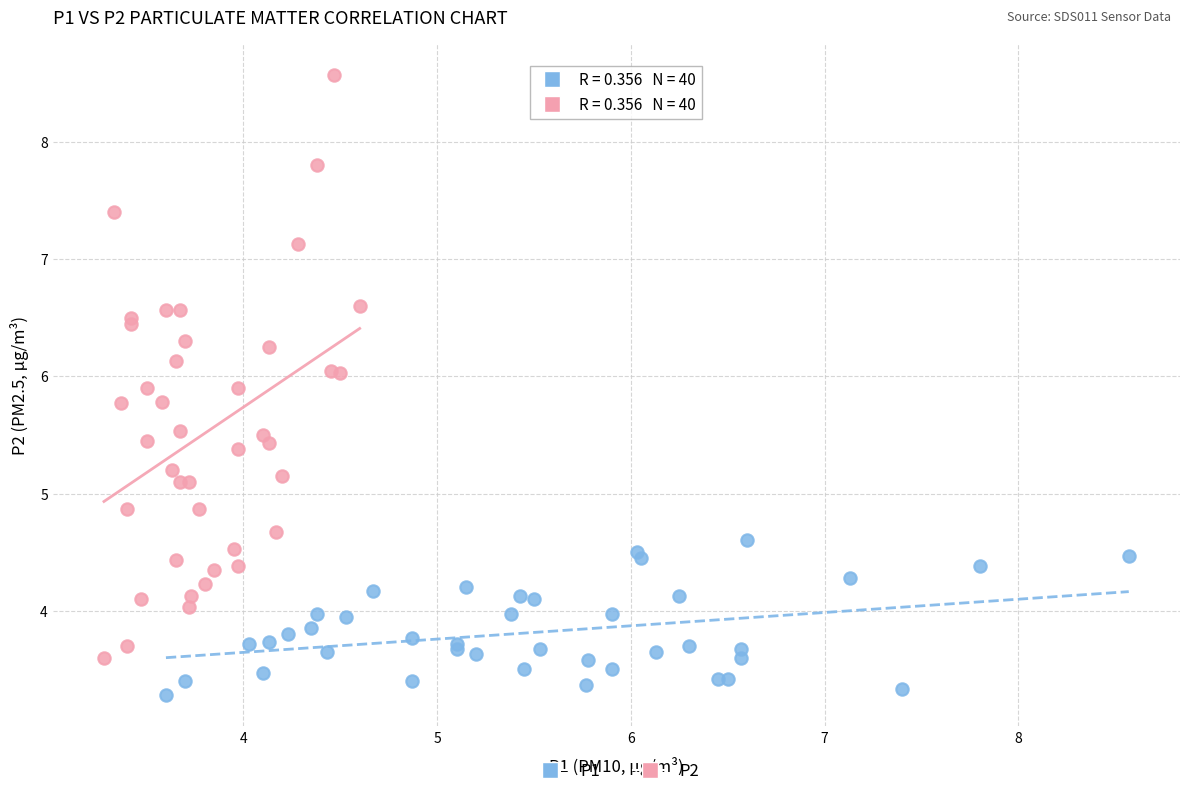

Which series contains the lowest Y value?

P1